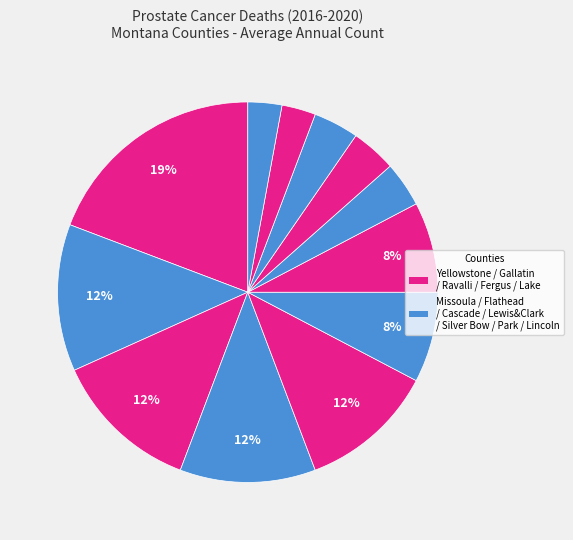

Does any single category account for the majority?

No